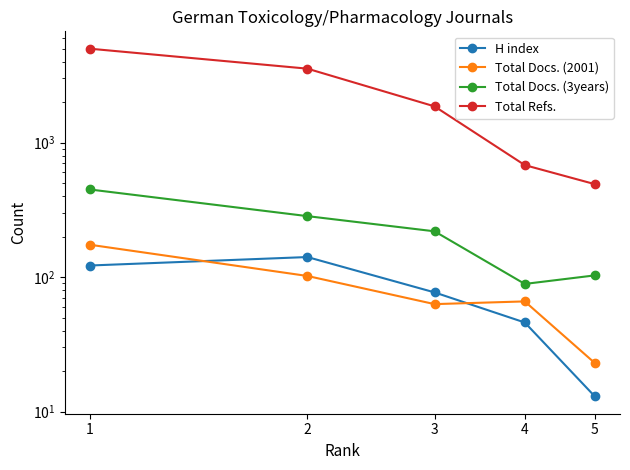

True or false: H index and Total Docs. (3years) intersect in this chart.

False